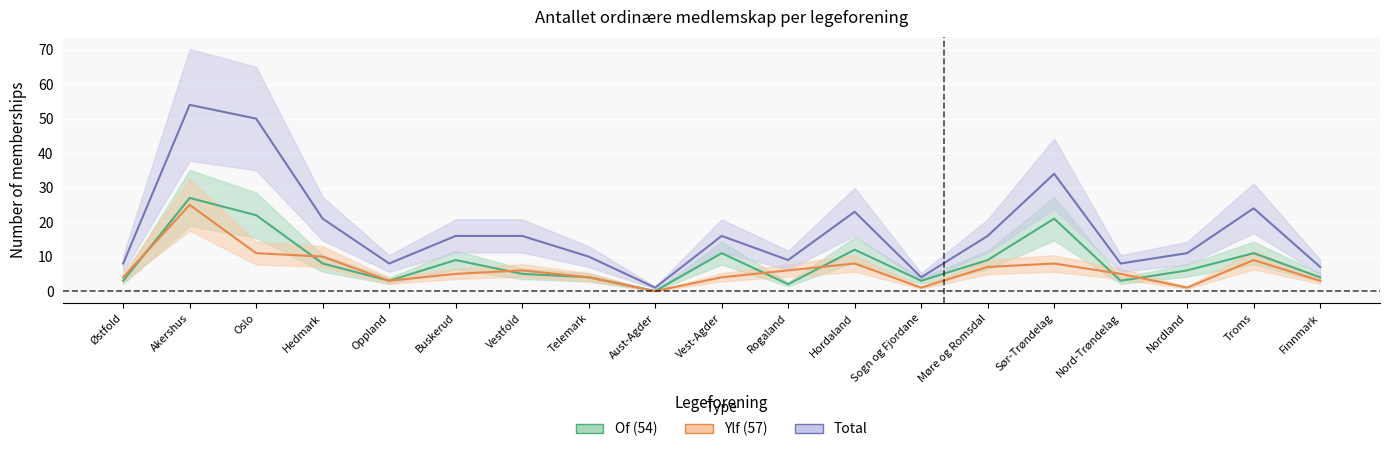

Reading left to right, list all the values displayed in this chart.

Of (54): 3	27	22	8	3	9	5	4	0	11	2	12	3	9	21	3	6	11	4
Ylf (57): 4	25	11	10	3	5	6	4	0	4	6	8	1	7	8	5	1	9	3
Total: 8	54	50	21	8	16	16	10	1	16	9	23	4	16	34	8	11	24	7